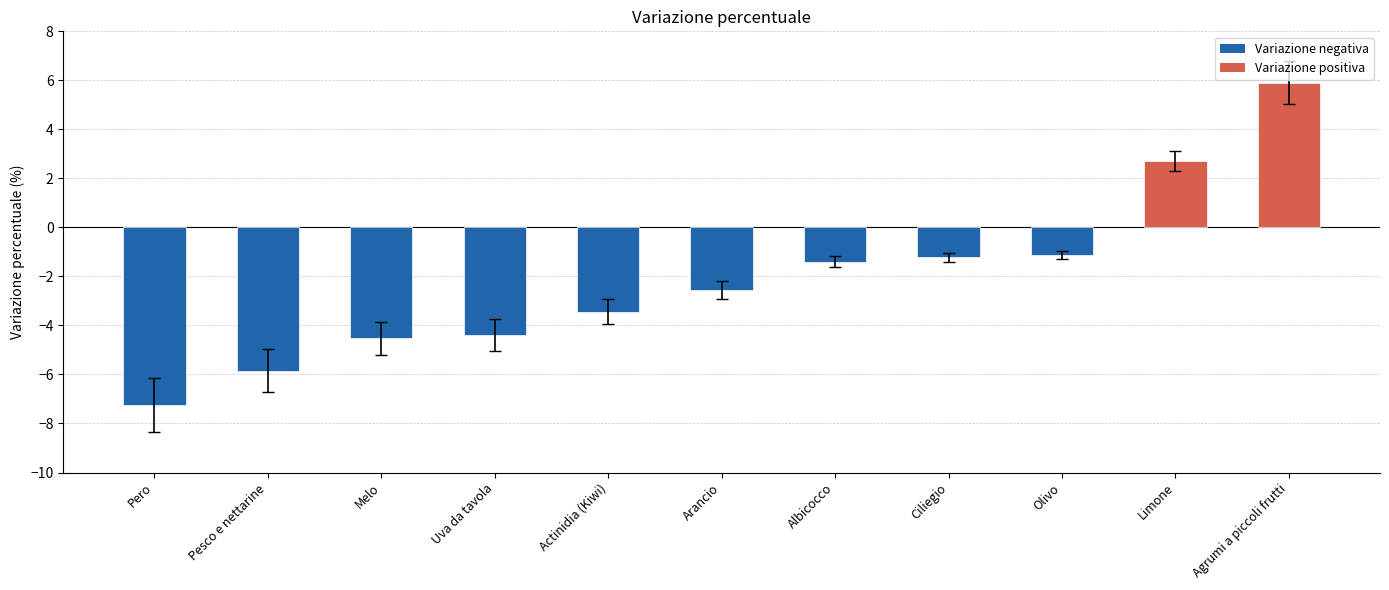

What is the change in value from Pesco e nettarine to Actinidia (Kiwi)?

+2.4